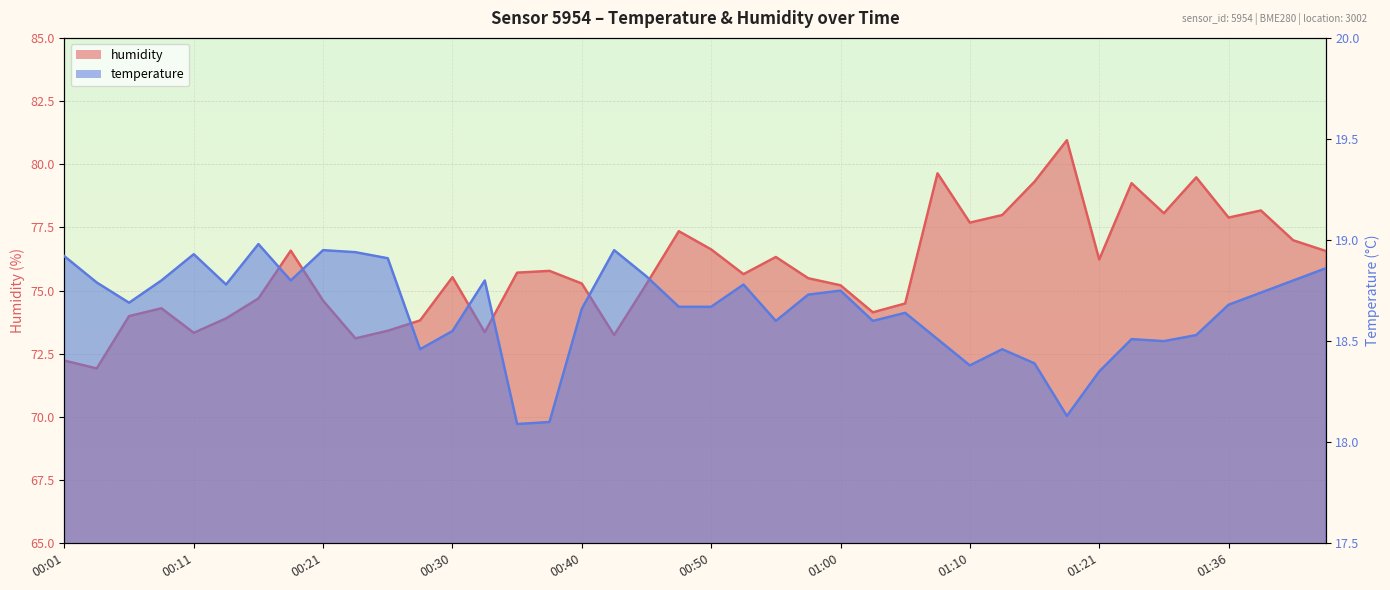

List the series in order of their overall mean, highest first.

humidity, temperature